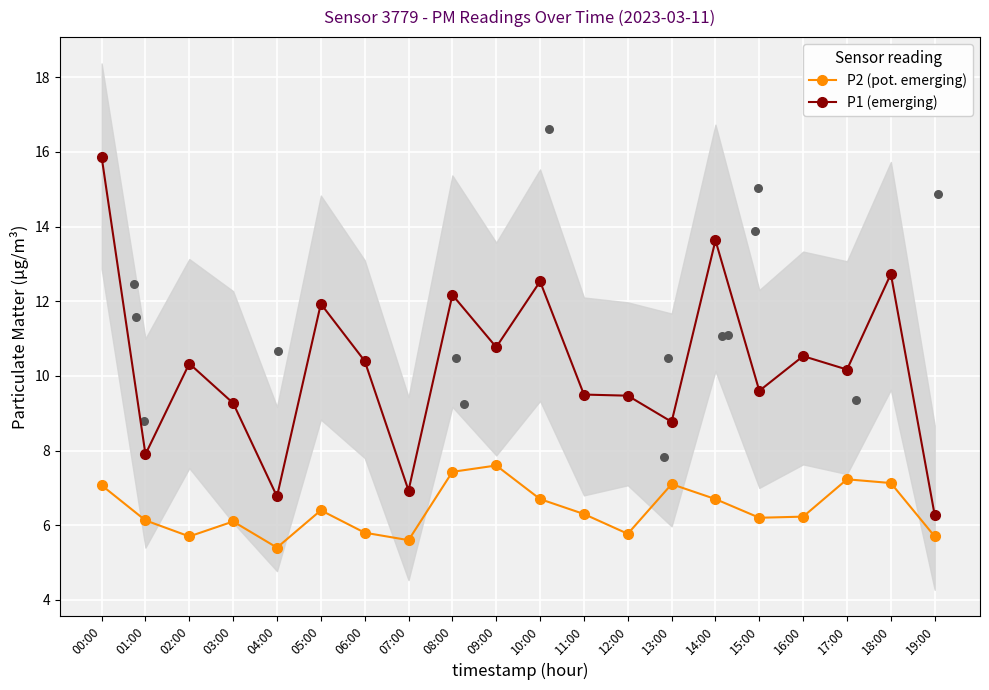

Which series reaches the minimum Y coordinate?

P2 (pot. emerging)